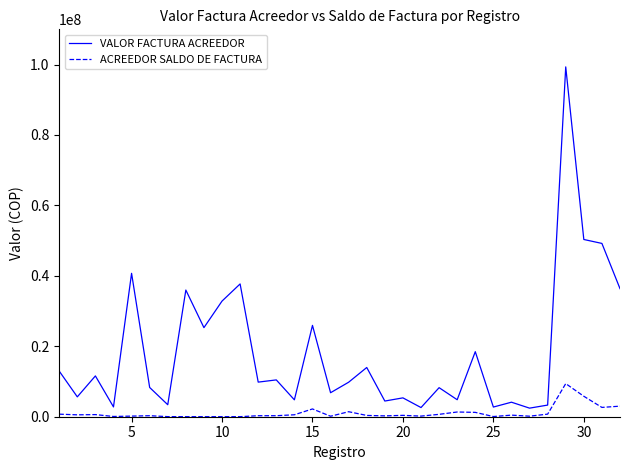

List the series in order of their peak value, lowest first.

ACREEDOR SALDO DE FACTURA, VALOR FACTURA ACREEDOR